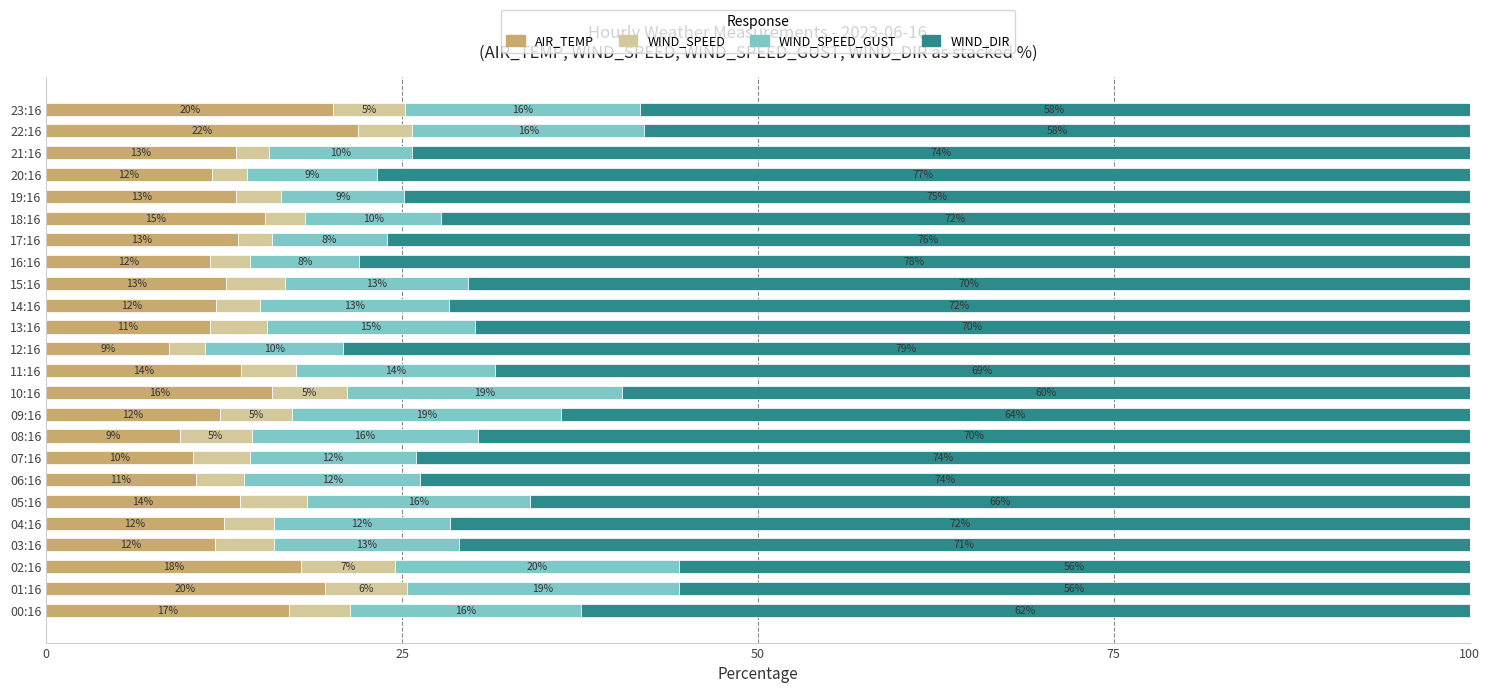

What is the total value across all series at 08:16?

100.0